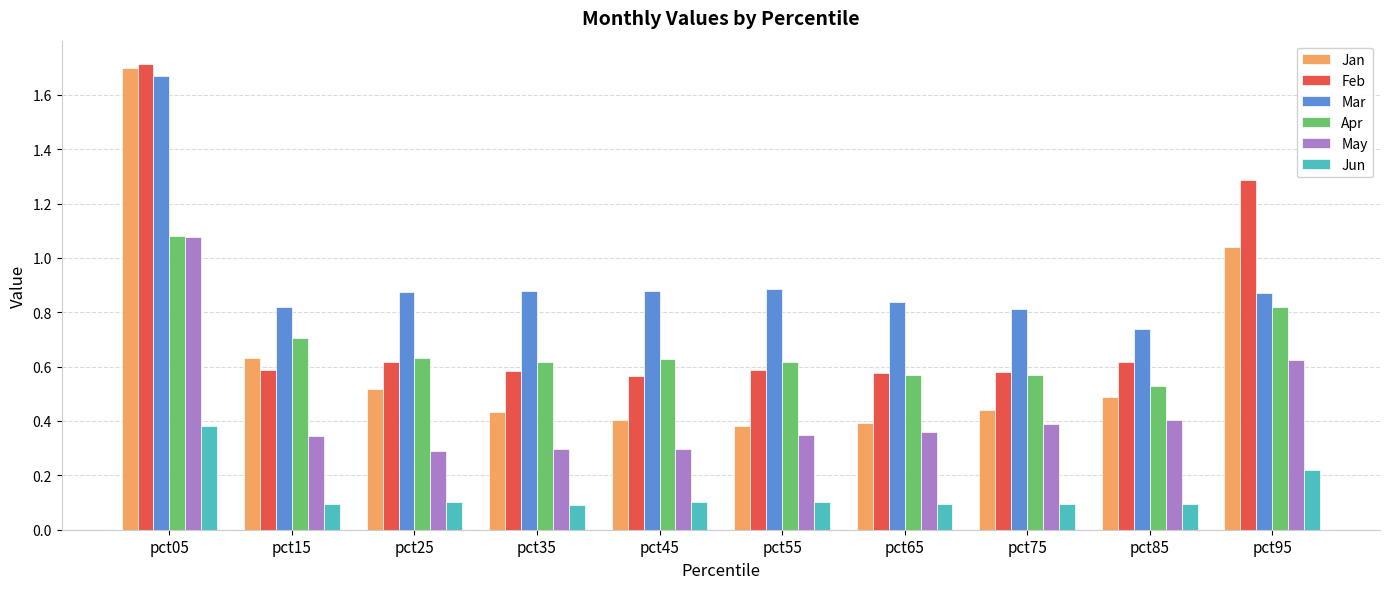

True or false: Feb has a value of 1.0 at pct75.

False